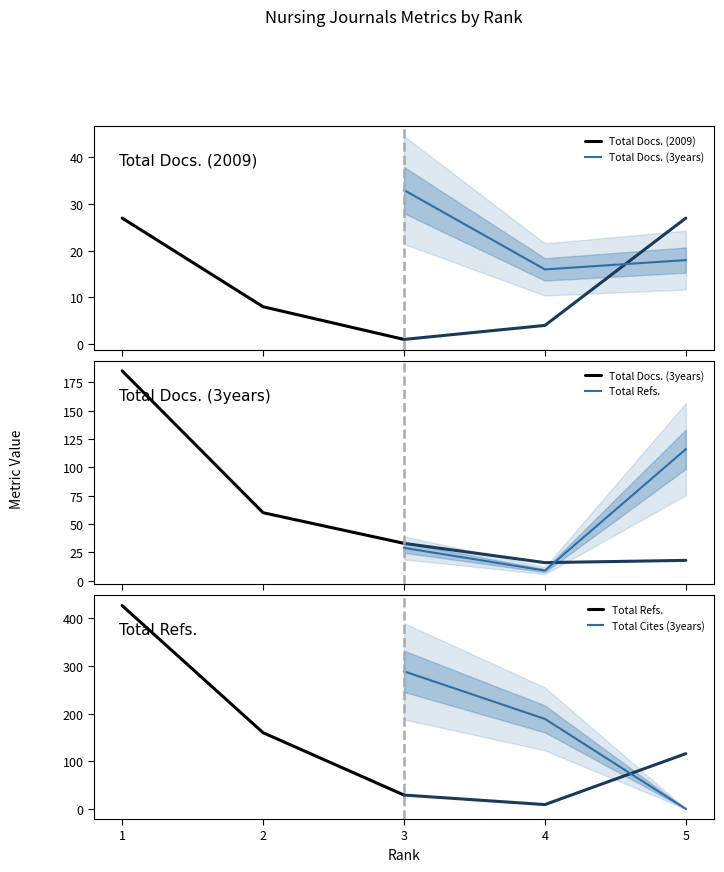

What is the value of the Total Docs. (2009) point at the 2nd from the left?

8